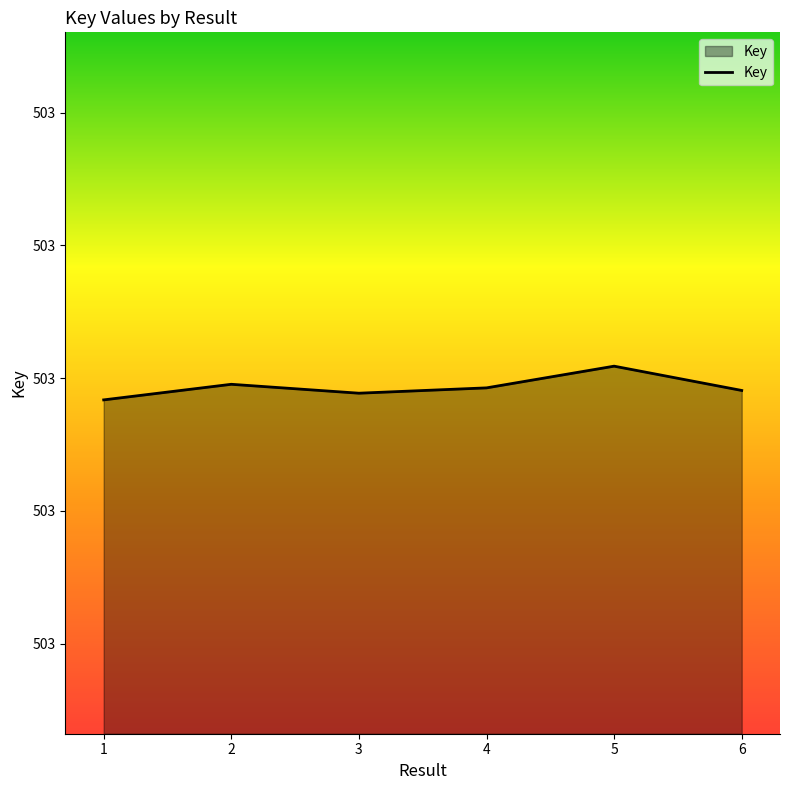

Is this an area chart (filled region under the line)?

Yes